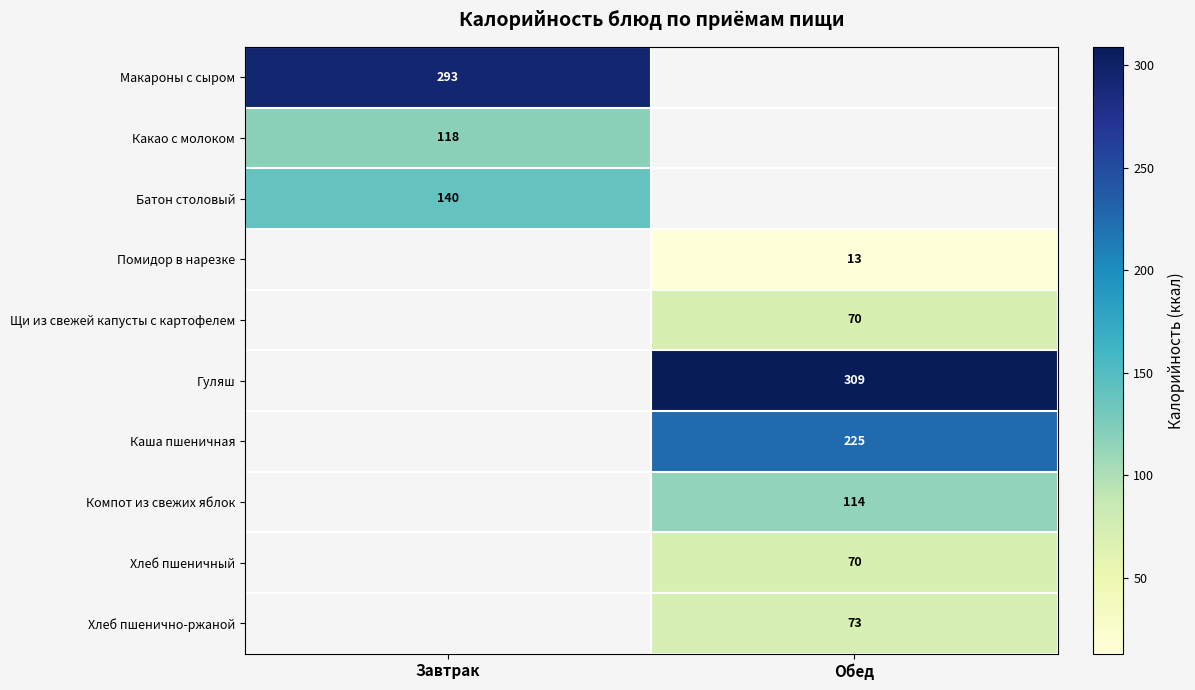

Is it true that Компот из свежих яблок equals 114 at Обед?

True